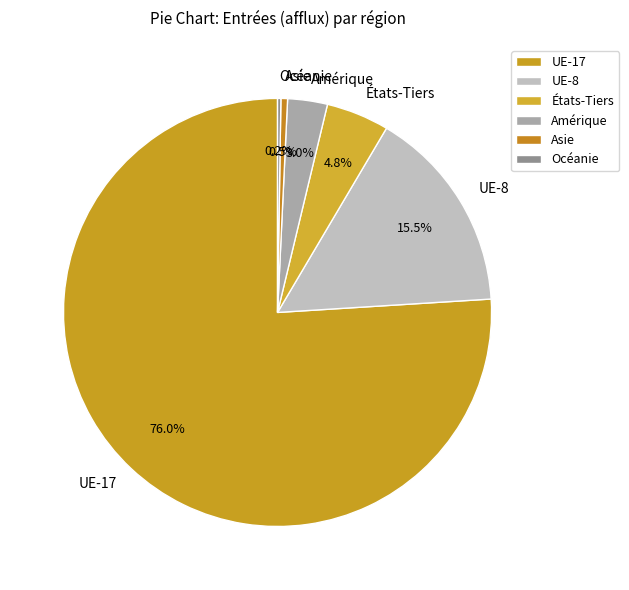

Does États-Tiers represent more than half of the total?

No